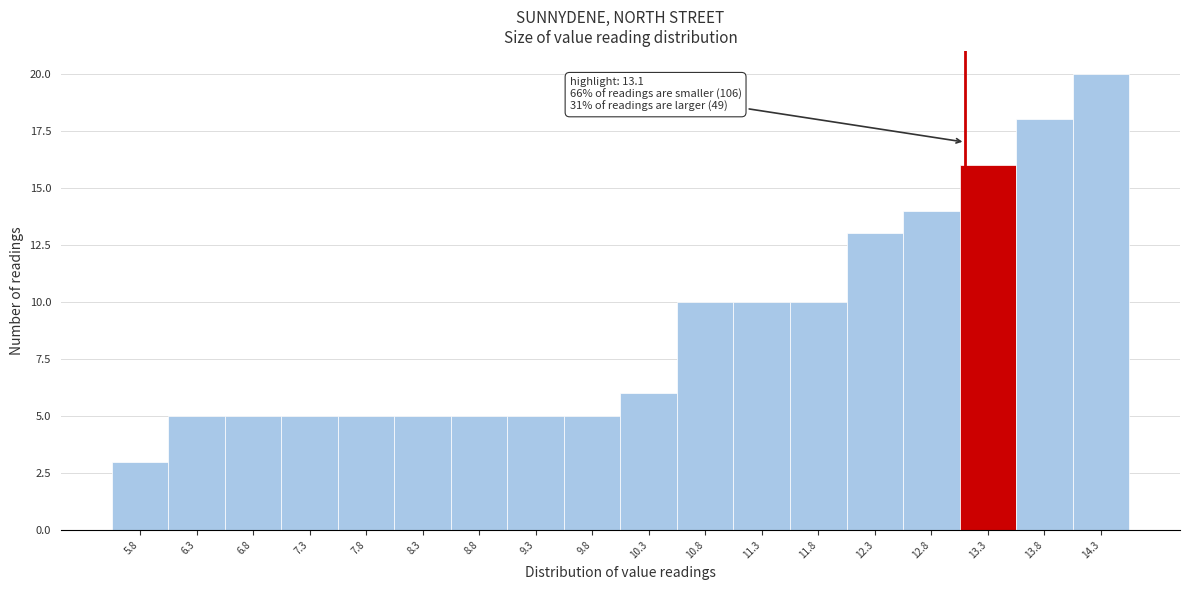

Over which range of the x-axis is the bar tallest?

14.05 to 14.55